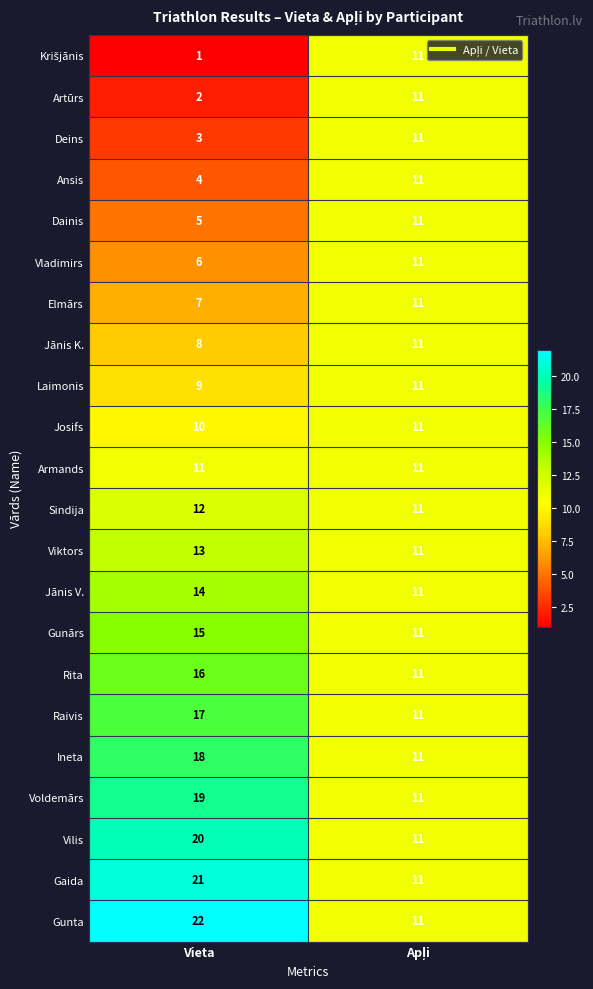

The value of Sindija at Vieta is 12. True or false?

True